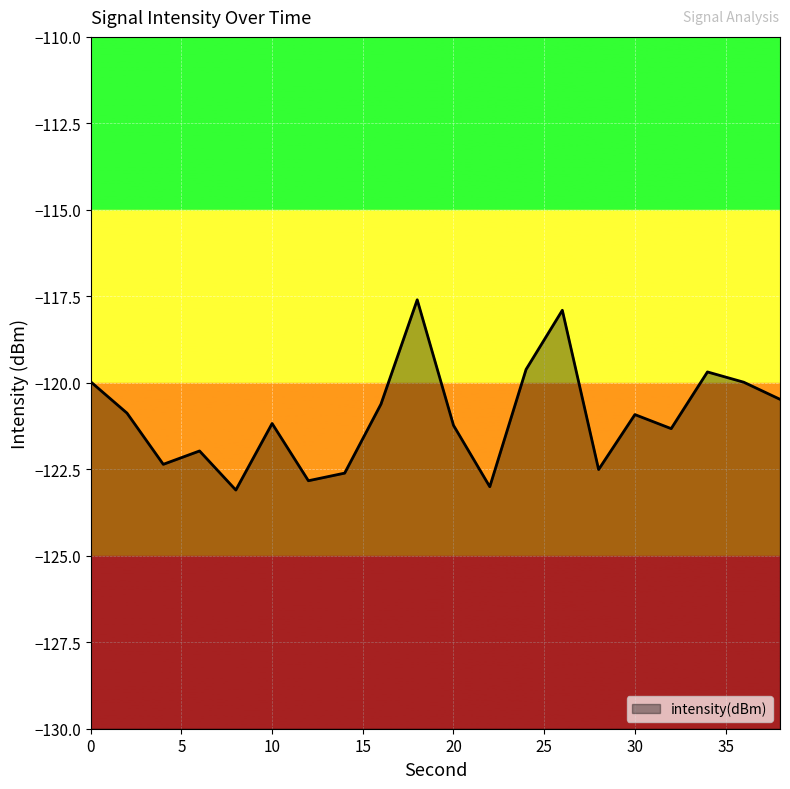

What is the minimum value shown in the chart?

-123.1